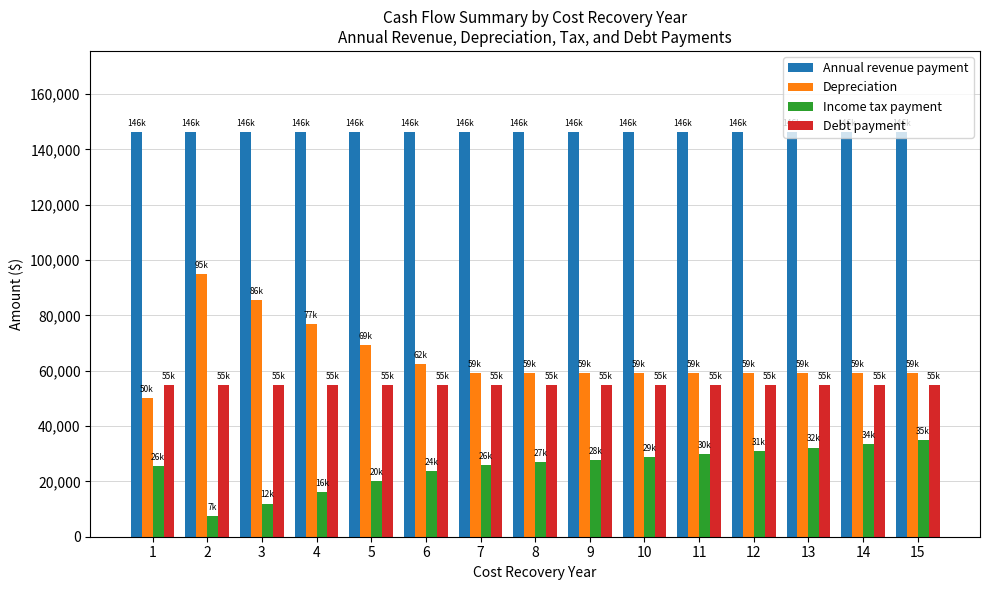

Read the Annual revenue payment value at 6.

146311.7